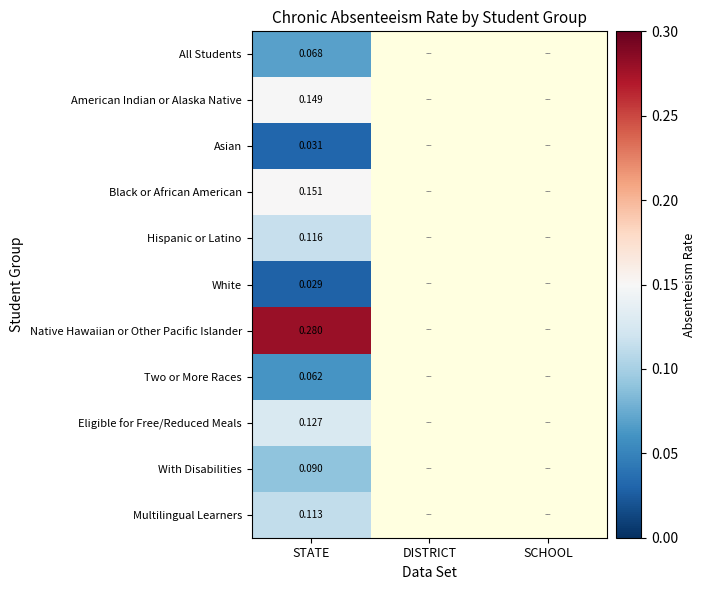

Between SCHOOL and DISTRICT, which is larger?

SCHOOL